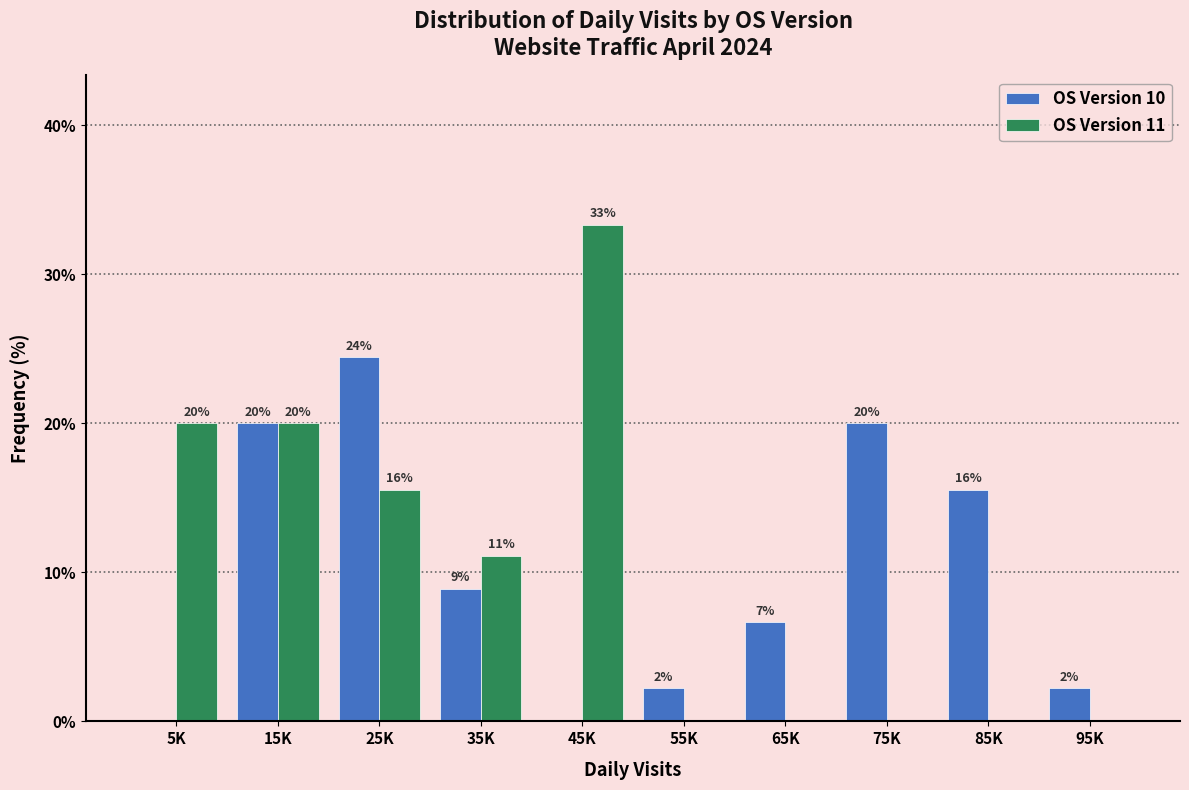

Does the chart contain stacked bars?

No